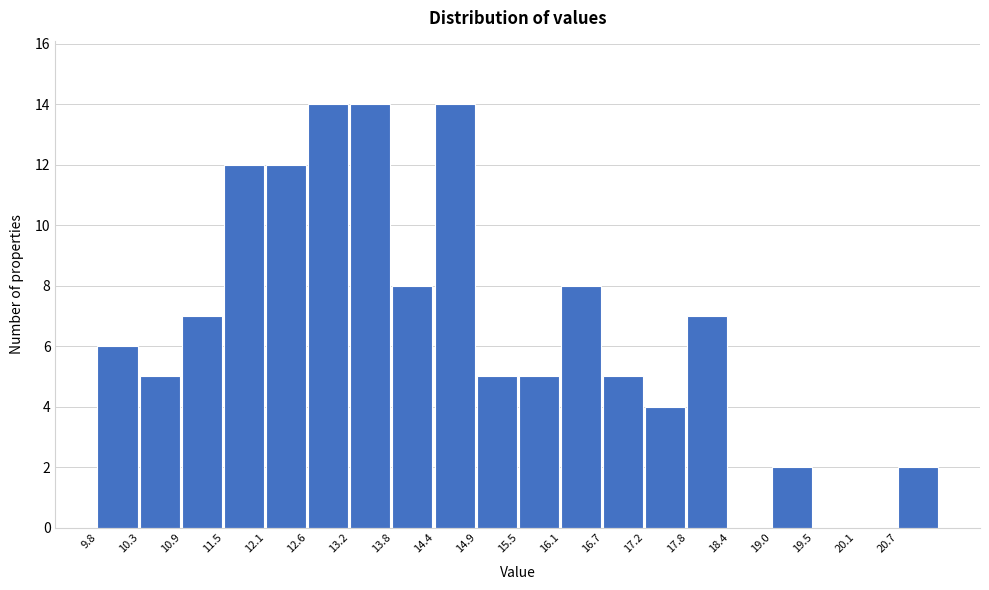

How tall is the bar that spans 9.8 to 10.3 on the x-axis? Neither the bar edges nor the heights are printed on the chart, so give them approximately, as read against the axes.

6